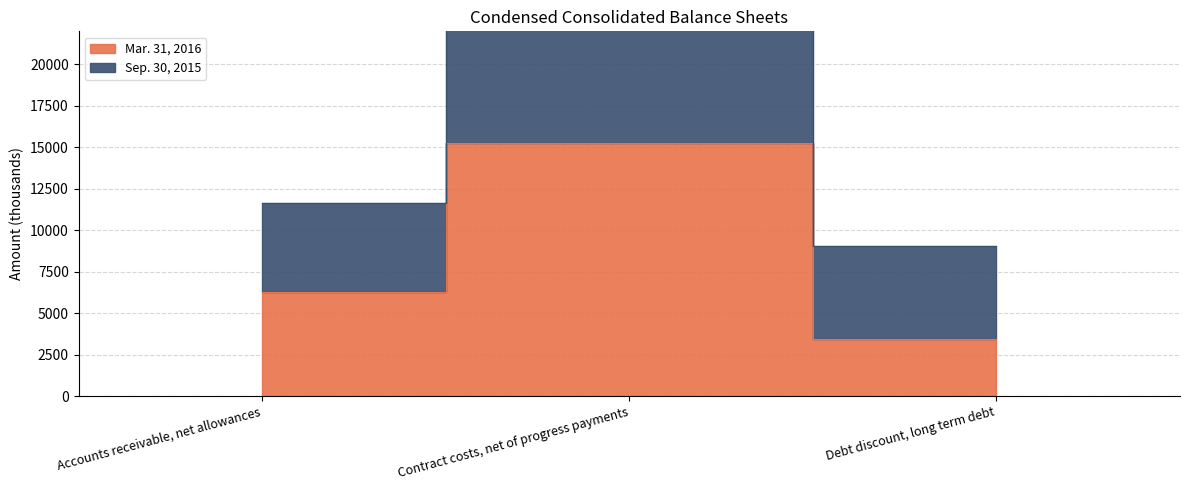

Reading left to right, transcribe all the data shown in this chart.

Mar. 31, 2016: Accounts receivable, net allowances=6311	Contract costs, net of progress payments=15273	Debt discount, long term debt=3468
Sep. 30, 2015: Accounts receivable, net allowances=11653	Contract costs, net of progress payments=31740	Debt discount, long term debt=9062